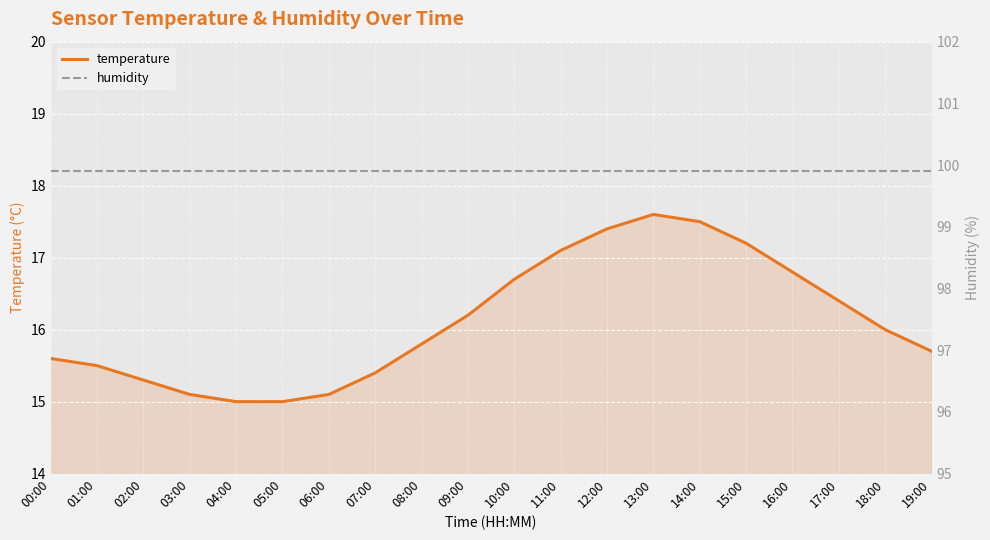

Where is the first local maximum for temperature?

13:00